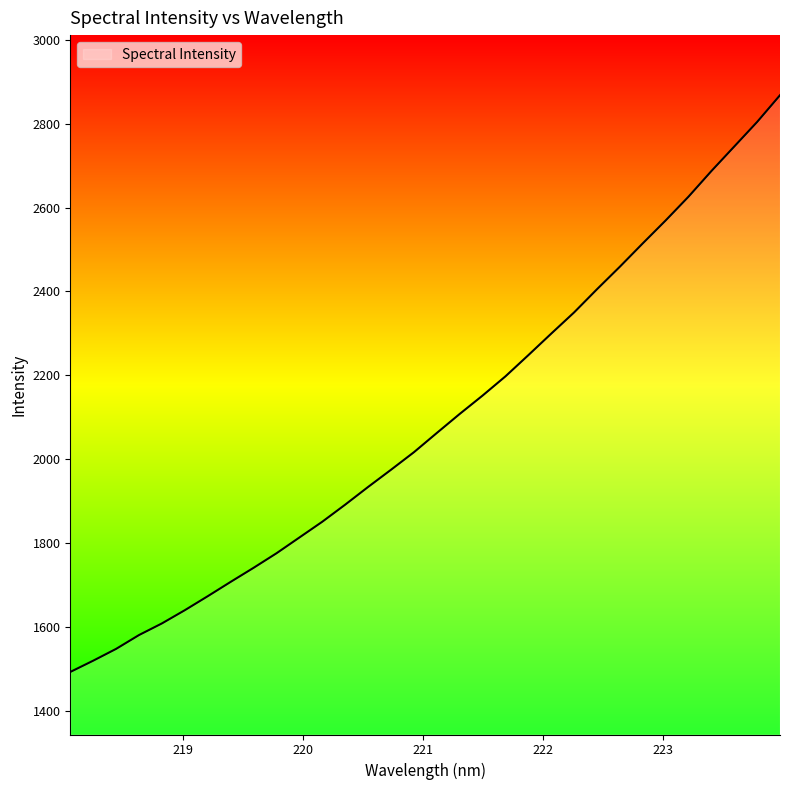

What is the difference between the maximum and minimum values?

1376.1